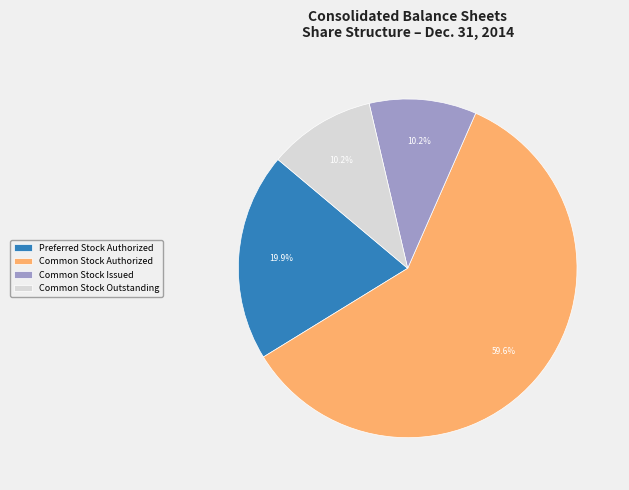

Between Common Stock Issued and Common Stock Authorized, which is larger?

Common Stock Authorized